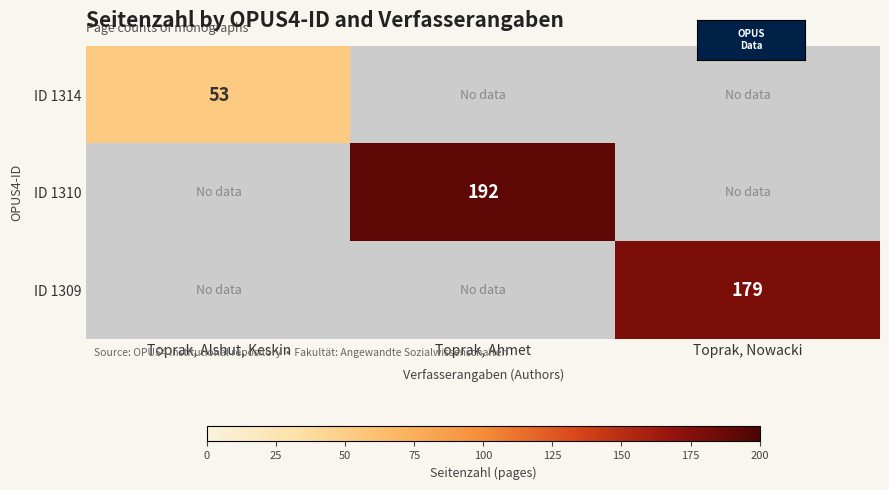

How many distinct data groups are displayed?

3